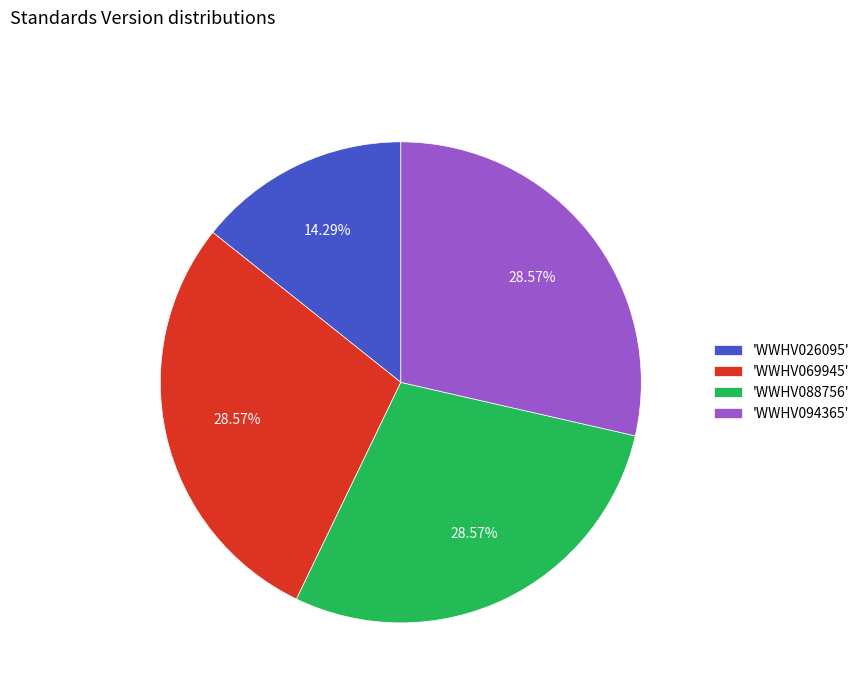

What is the ratio of the value at 'WWHV094365' to the value at 'WWHV069945'?

1.0